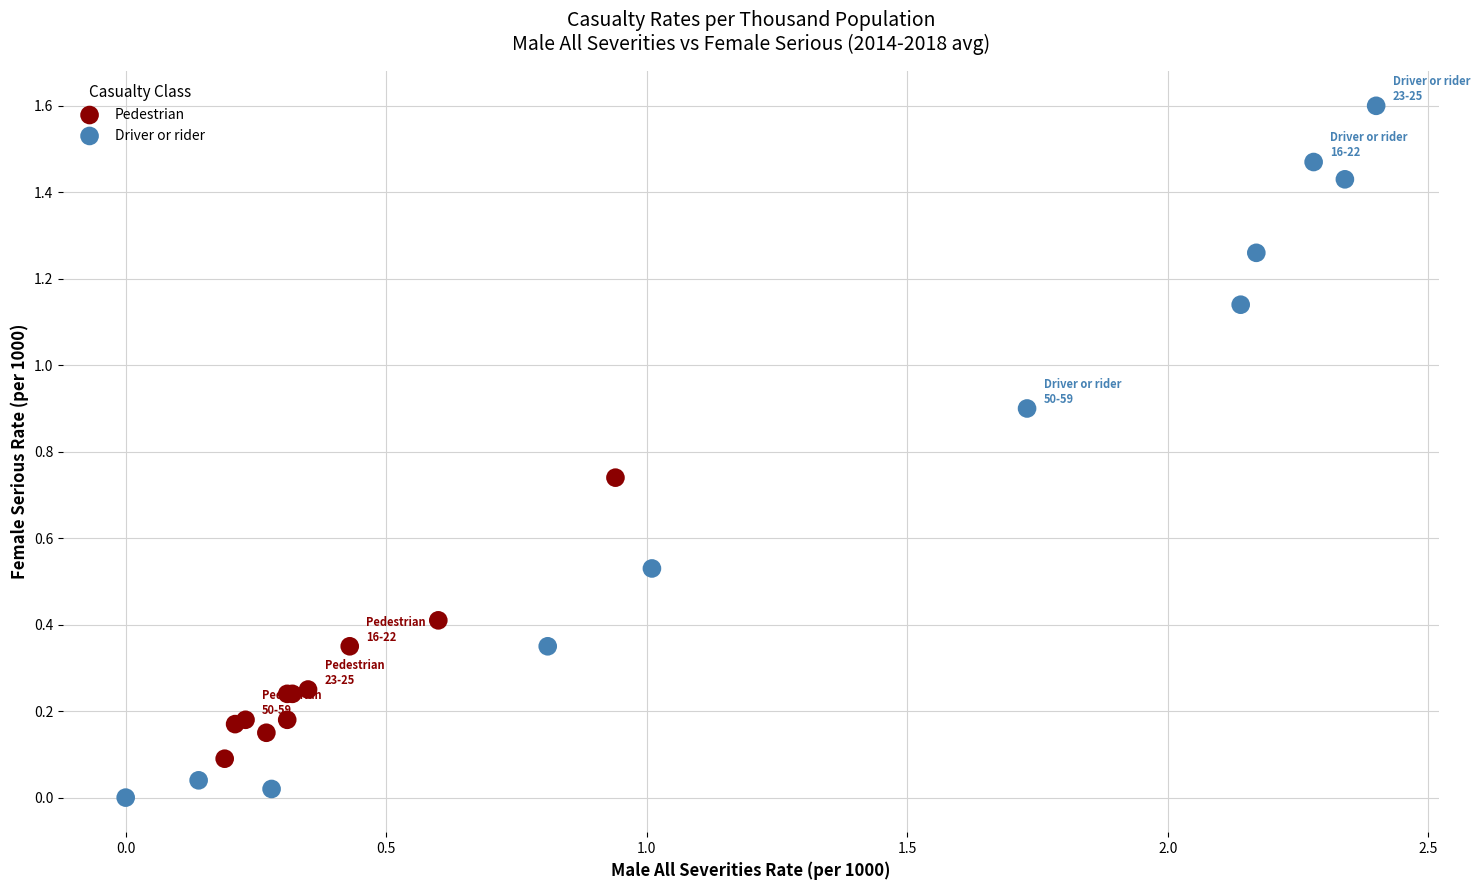

Which series contains the highest Y value?

Driver or rider